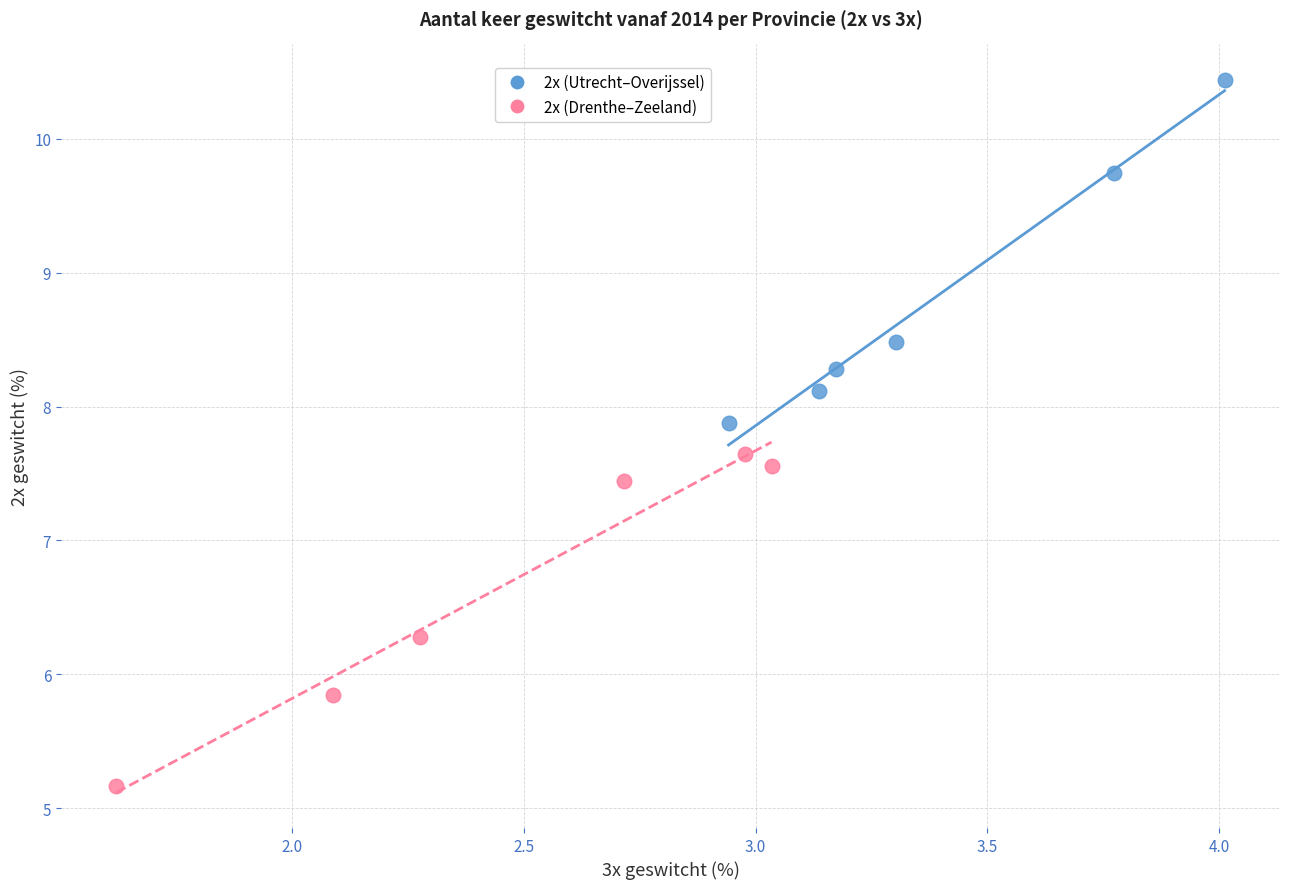

Which series contains the highest Y value?

2x (Utrecht–Overijssel)